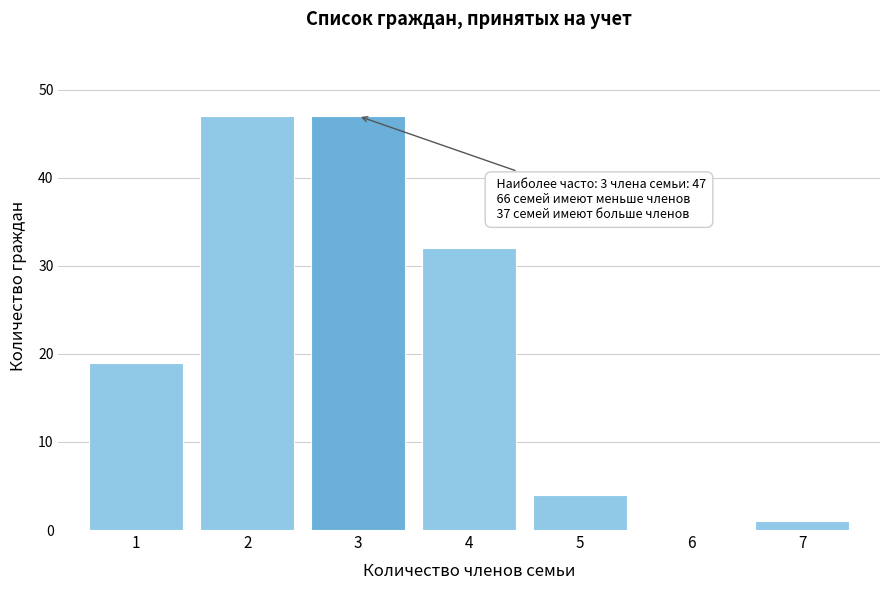

Reading left to right, extract all data points from this chart.

1=19	2=47	3=47	4=32	5=4	6=0	7=1